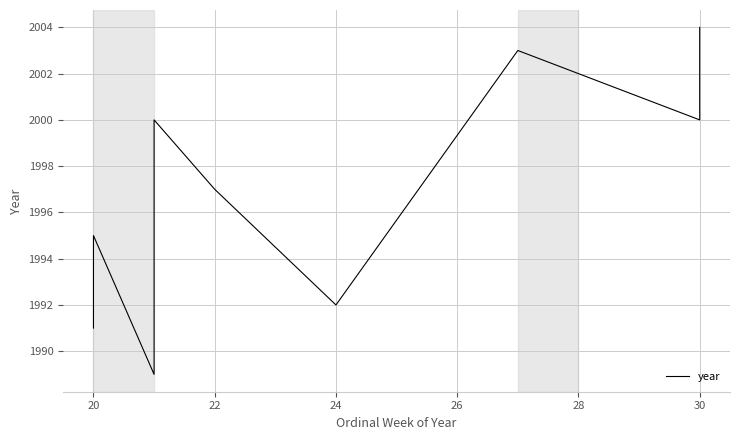

How many series are shown in this chart?

1